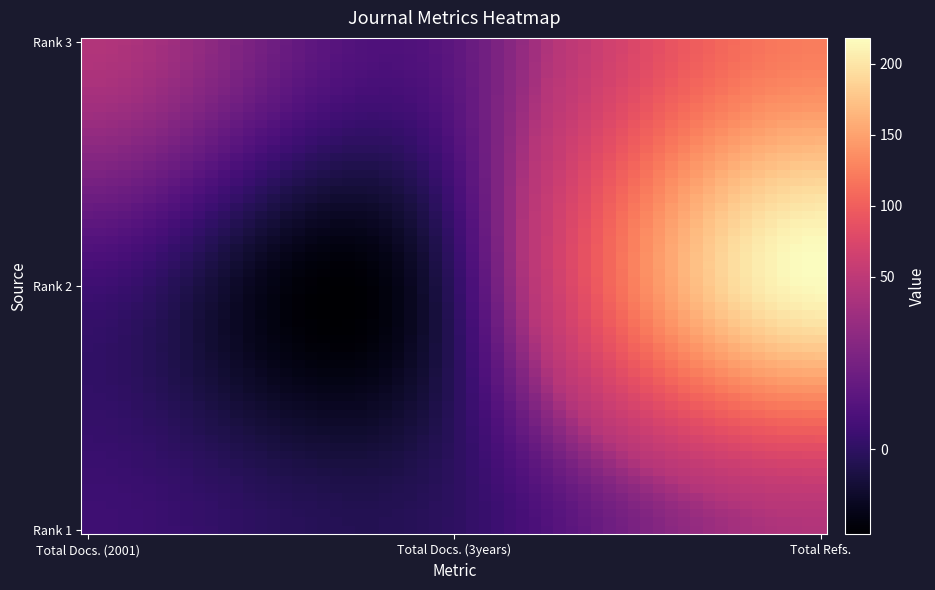

Reading left to right, list all the values displayed in this chart.

84139: 0=5	1=0	2=42
21100495223: 0=5	1=0	2=216
21101132207: 0=42	1=15	2=123